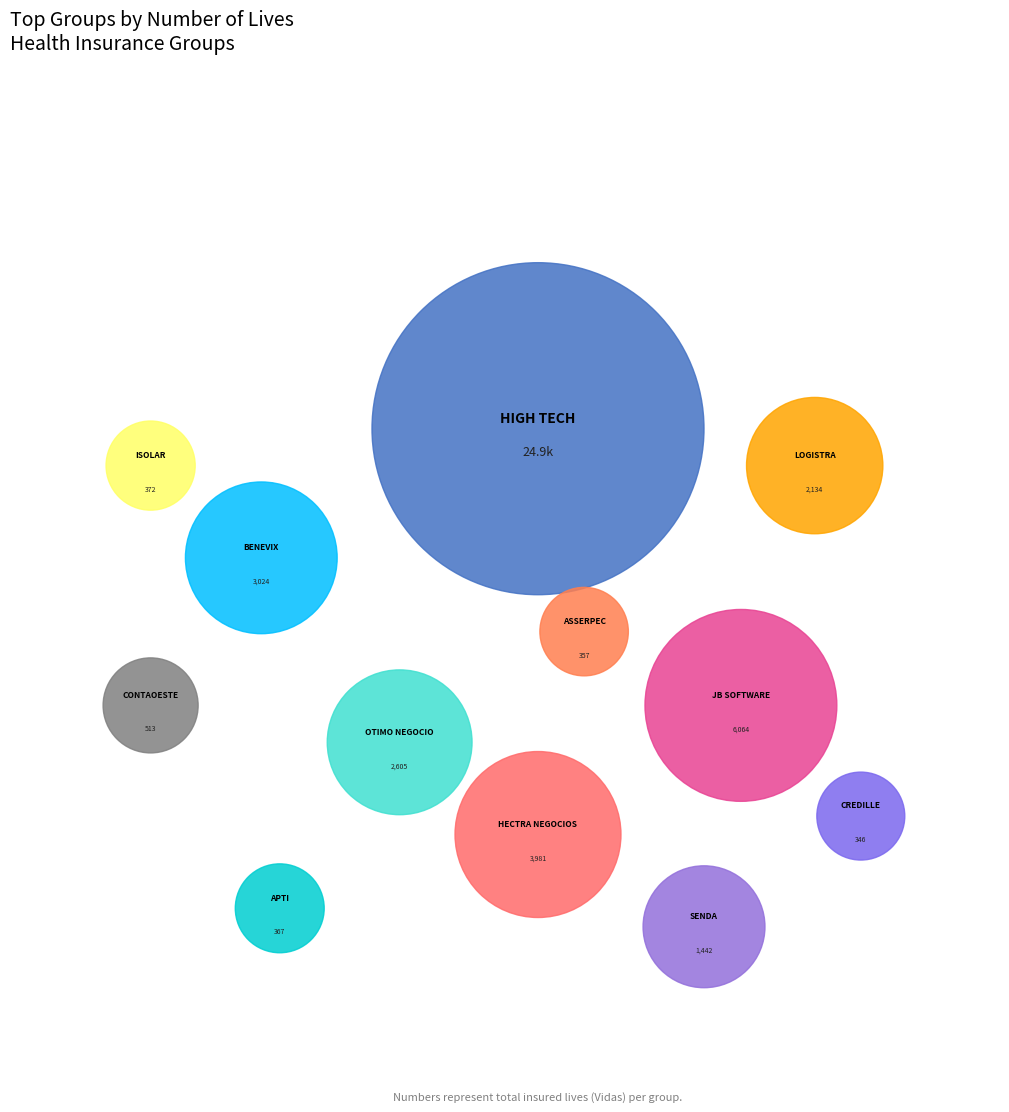

To the nearest percent, what is the average slice percentage?

8%